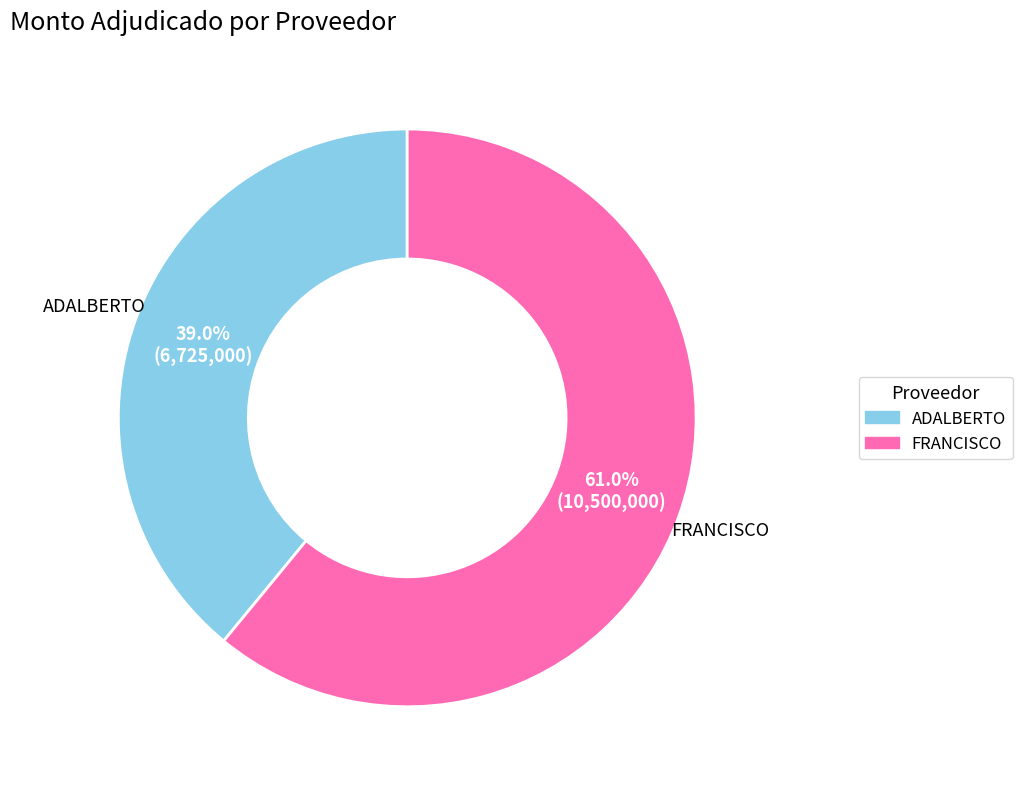

Does any single category account for the majority?

Yes